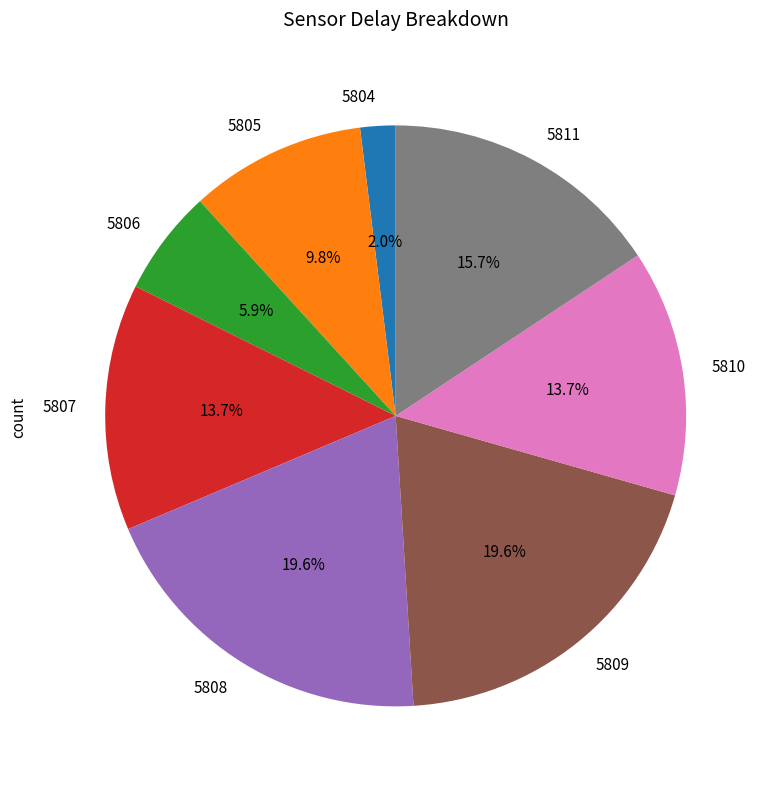

Which slice is the smallest?

5804